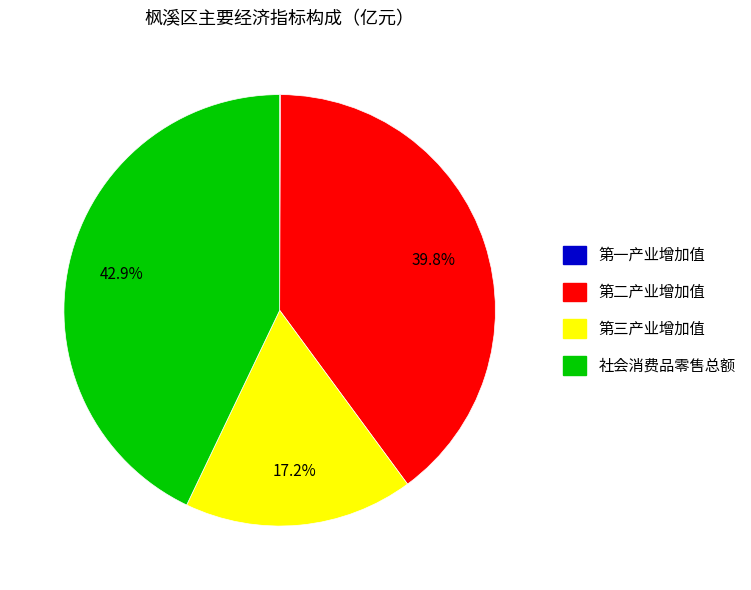

Is there any slice that represents more than half of the pie?

No